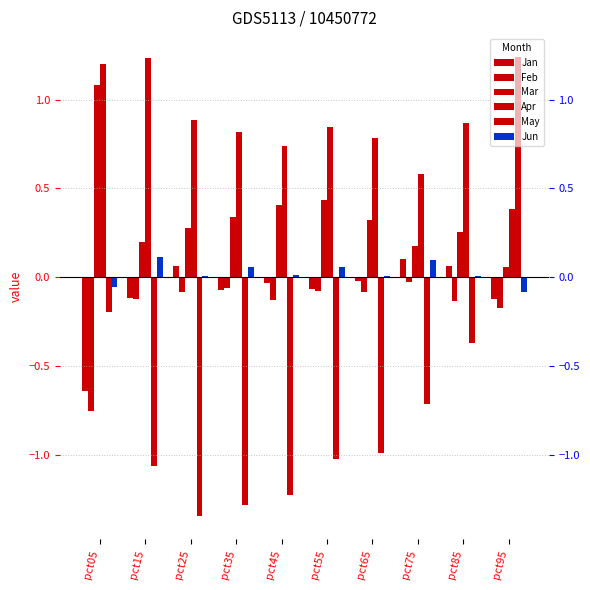

Which has a higher value, pct65 or pct85?

pct85